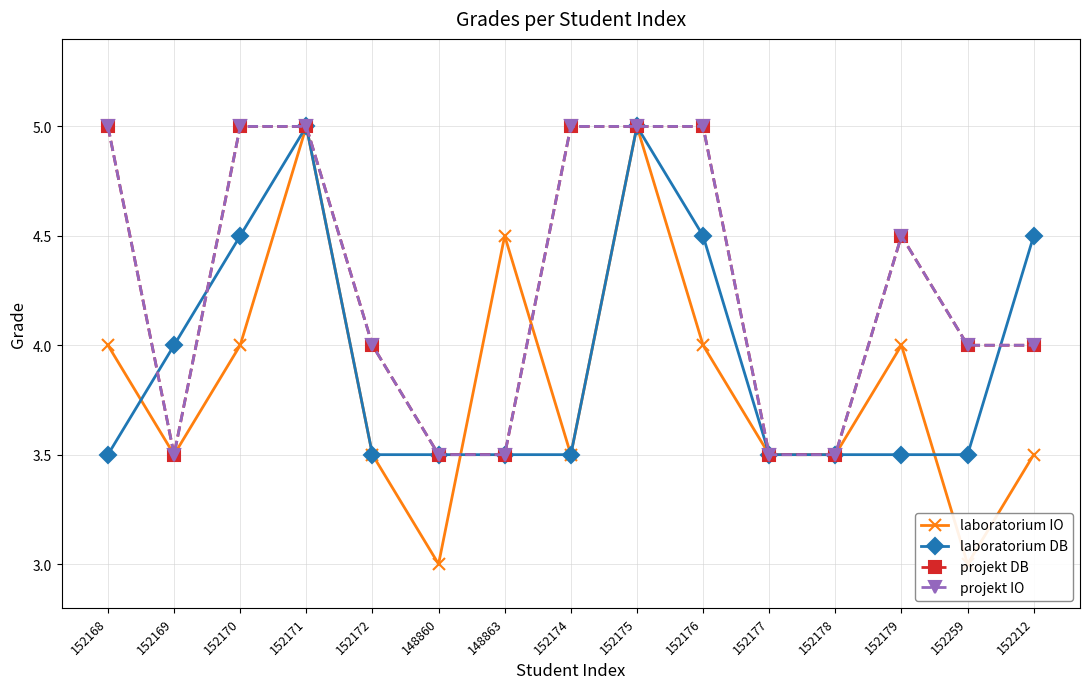

Reading left to right, extract all data points from this chart.

laboratorium IO: 4.0	3.5	4.0	5.0	3.5	3.0	4.5	3.5	5.0	4.0	3.5	3.5	4.0	3.0	3.5
laboratorium DB: 3.5	4.0	4.5	5.0	3.5	3.5	3.5	3.5	5.0	4.5	3.5	3.5	3.5	3.5	4.5
projekt DB: 5.0	3.5	5.0	5.0	4.0	3.5	3.5	5.0	5.0	5.0	3.5	3.5	4.5	4.0	4.0
projekt IO: 5.0	3.5	5.0	5.0	4.0	3.5	3.5	5.0	5.0	5.0	3.5	3.5	4.5	4.0	4.0